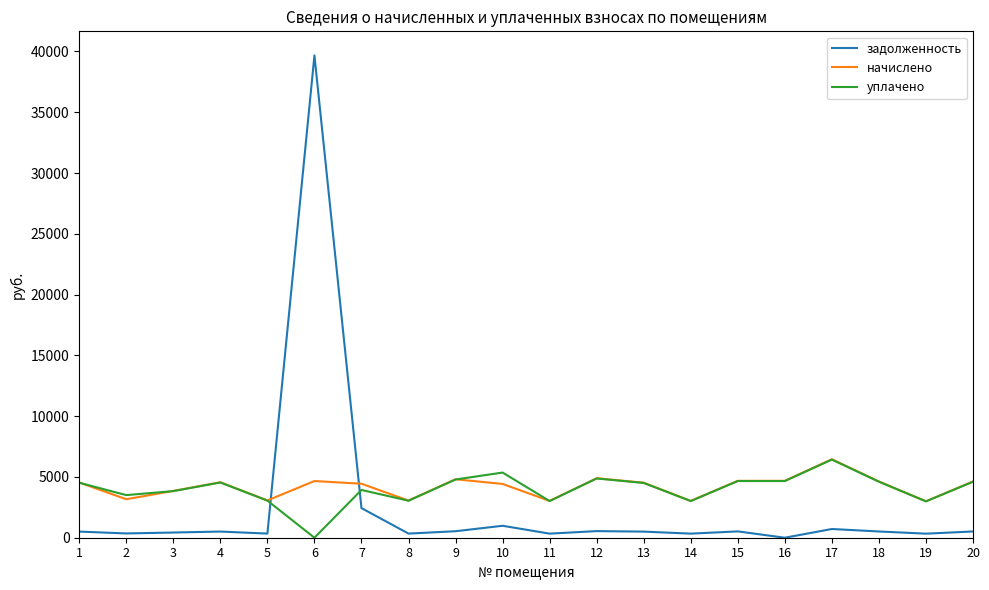

What are all the series names shown in the legend?

задолженность, начислено, уплачено